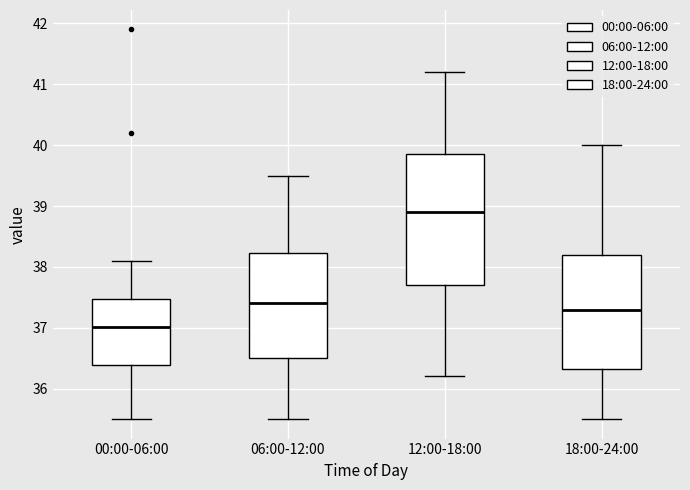

Which box has the highest median line?

12:00-18:00